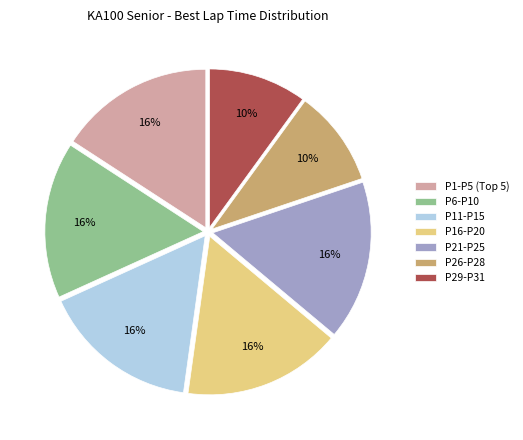

Approximately how many times larger is the value at P16-P20 compared to P11-P15?

1.0